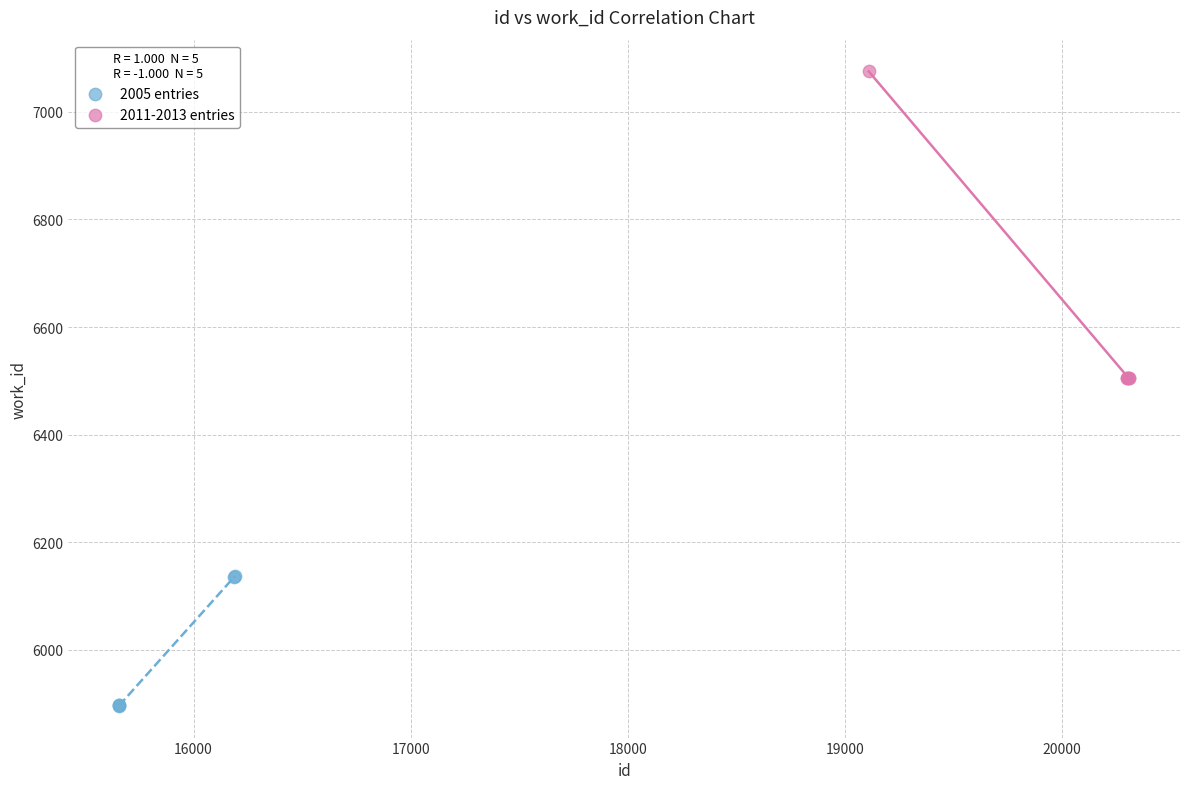

Which series reaches the maximum Y coordinate?

2011-2013 entries